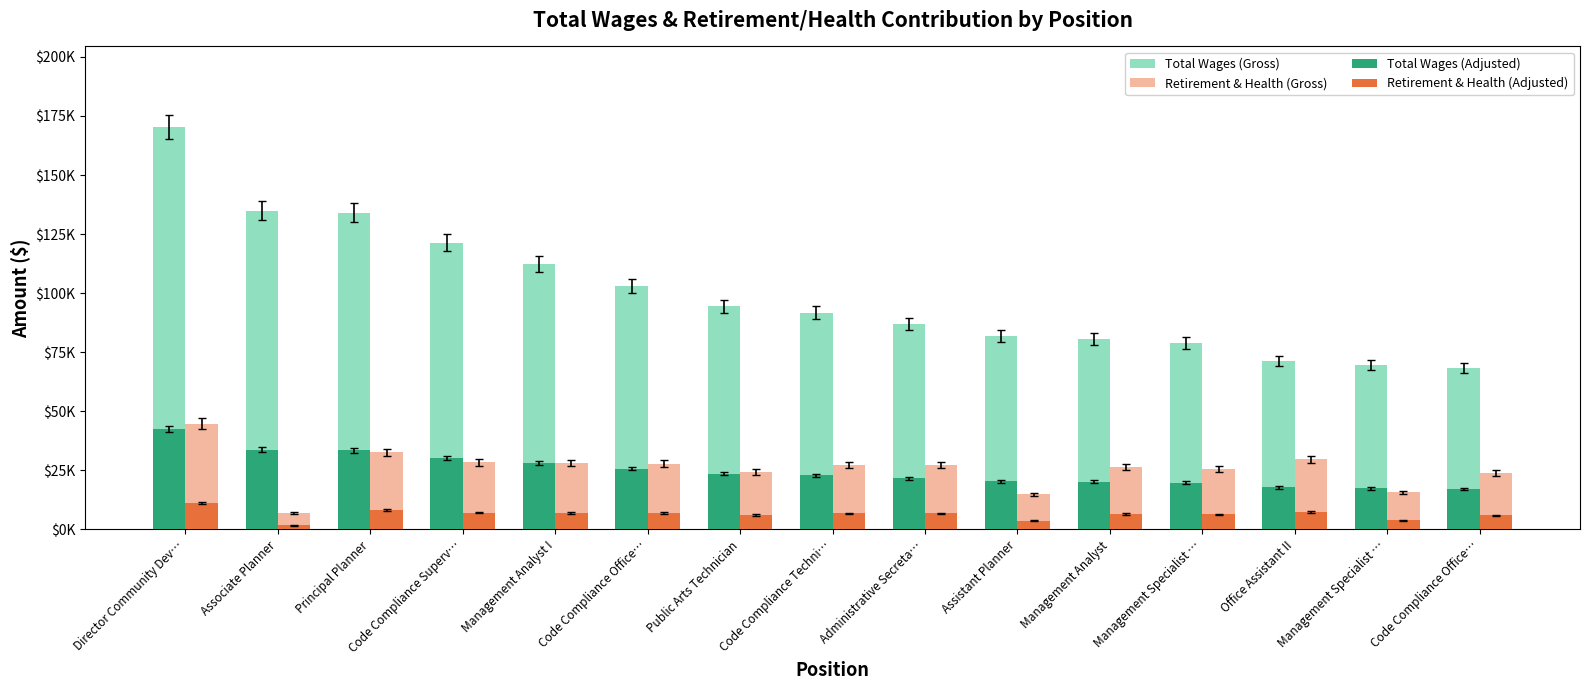

Are the bars horizontal?

No